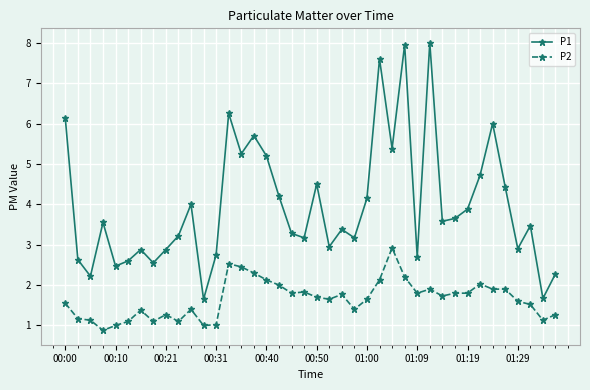

Which series has the largest range (max minus min)?

P1